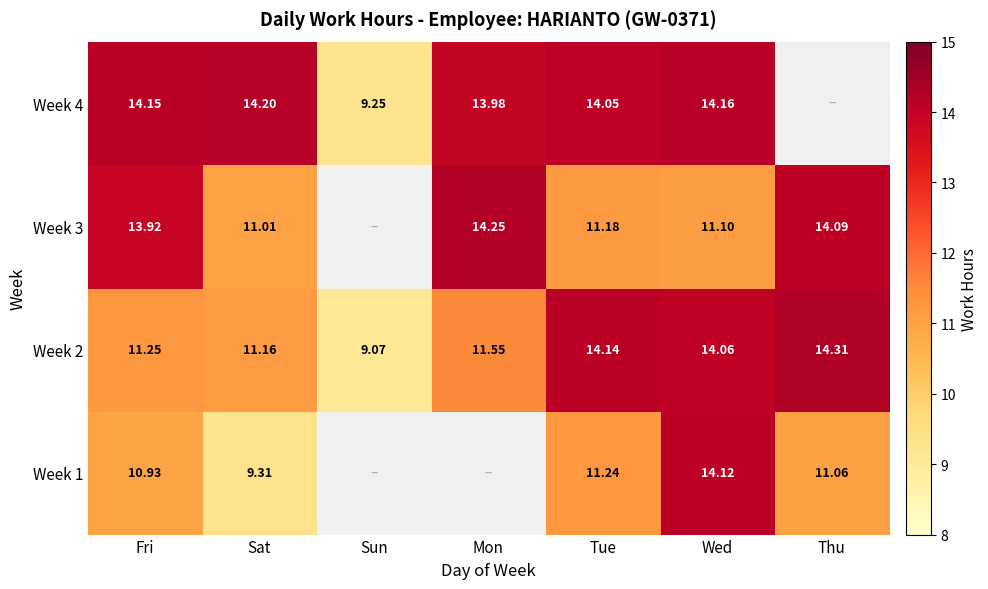

Count the number of data series in this chart.

4